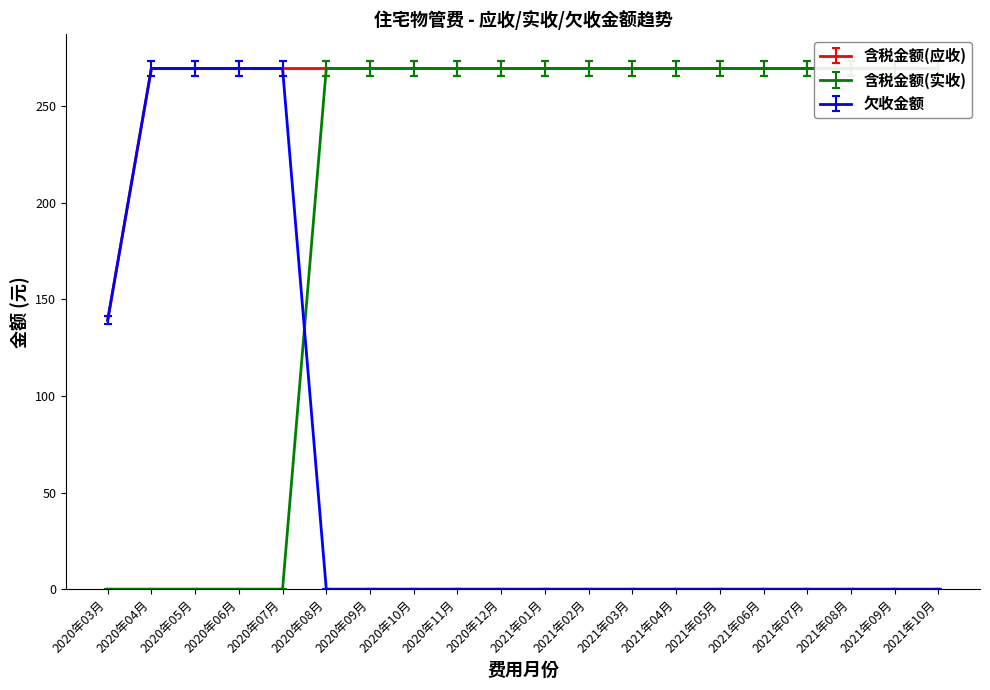

Reading left to right, what are all the values shown in this chart?

含税金额(应收): 139.2	269.6	269.6	269.6	269.6	269.6	269.6	269.6	269.6	269.6	269.6	269.6	269.6	269.6	269.6	269.6	269.6	269.6	269.6	269.6
含税金额(实收): 0.0	0.0	0.0	0.0	0.0	269.6	269.6	269.6	269.6	269.6	269.6	269.6	269.6	269.6	269.6	269.6	269.6	269.6	269.6	269.6
欠收金额: 139.2	269.6	269.6	269.6	269.6	0.0	0.0	0.0	0.0	0.0	0.0	0.0	0.0	0.0	0.0	0.0	0.0	0.0	0.0	0.0